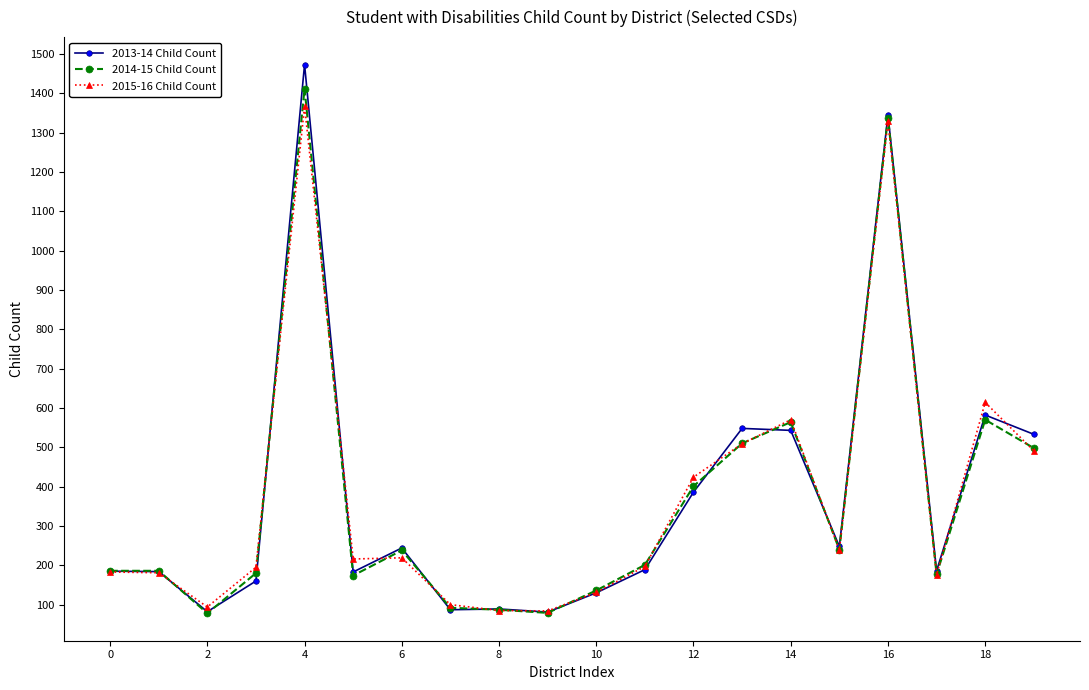

At how many categories does at least one series exceed 472?

6